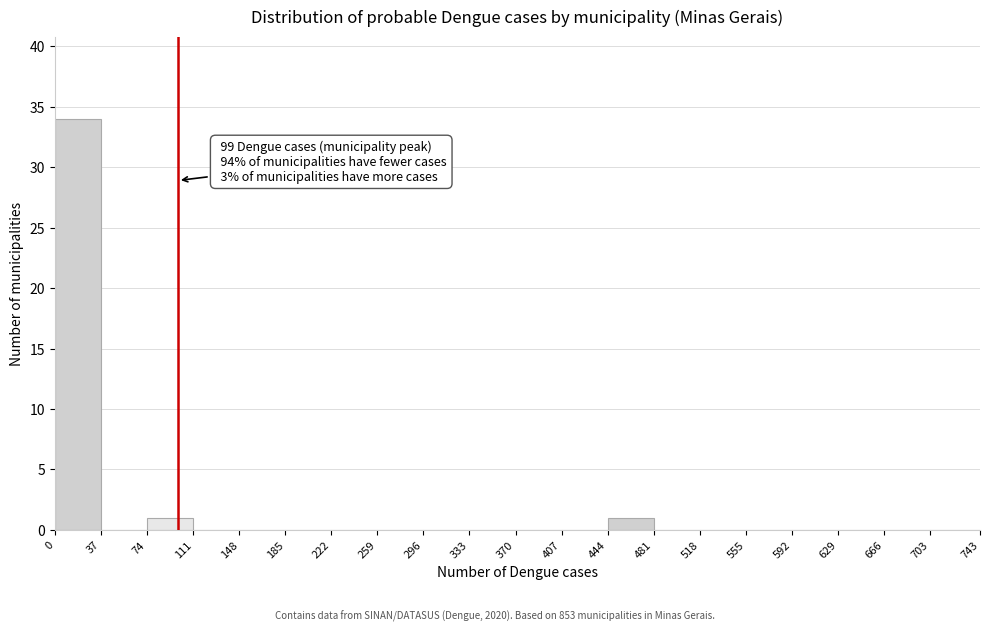

Over which range of the x-axis is the bar tallest?

0 to 37